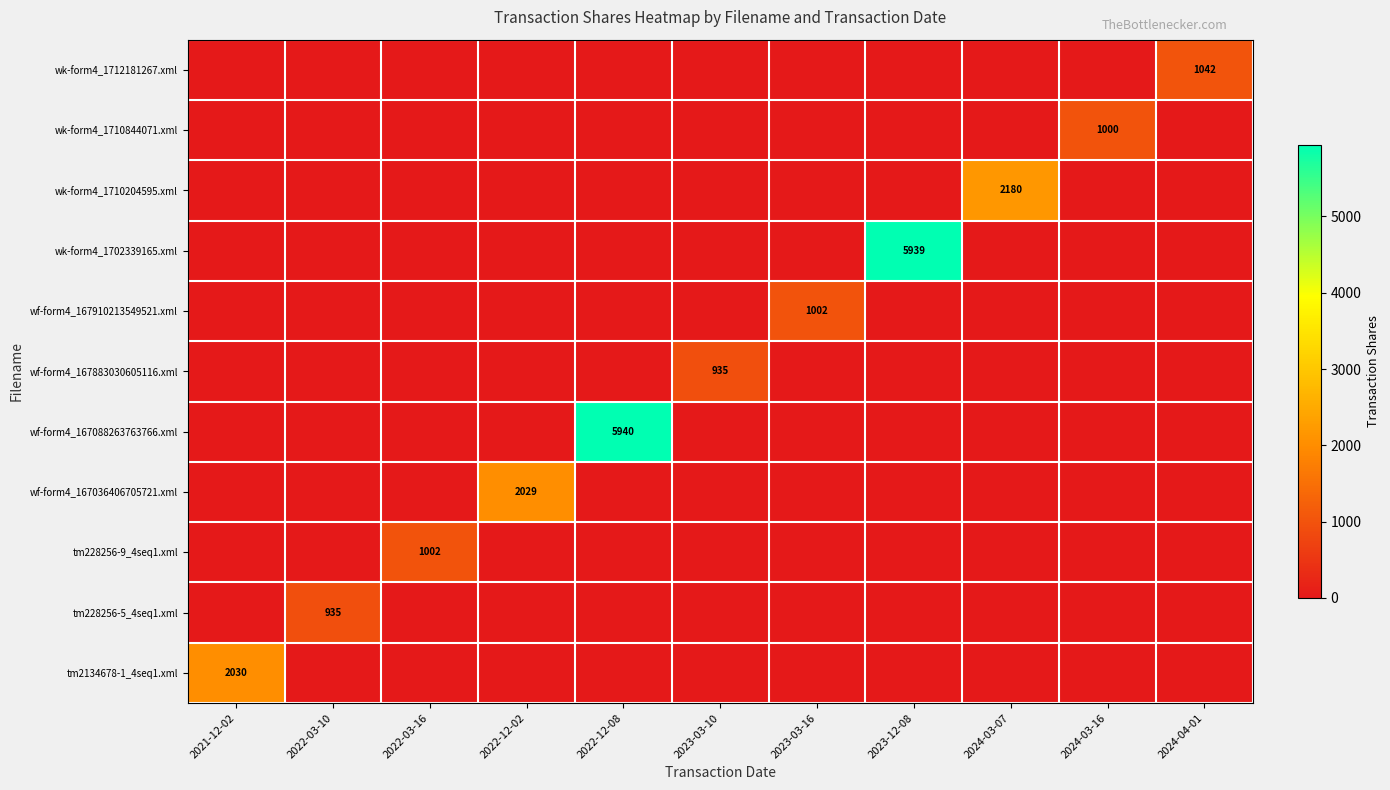

At which category is the sum across all series the highest?

2022-12-08